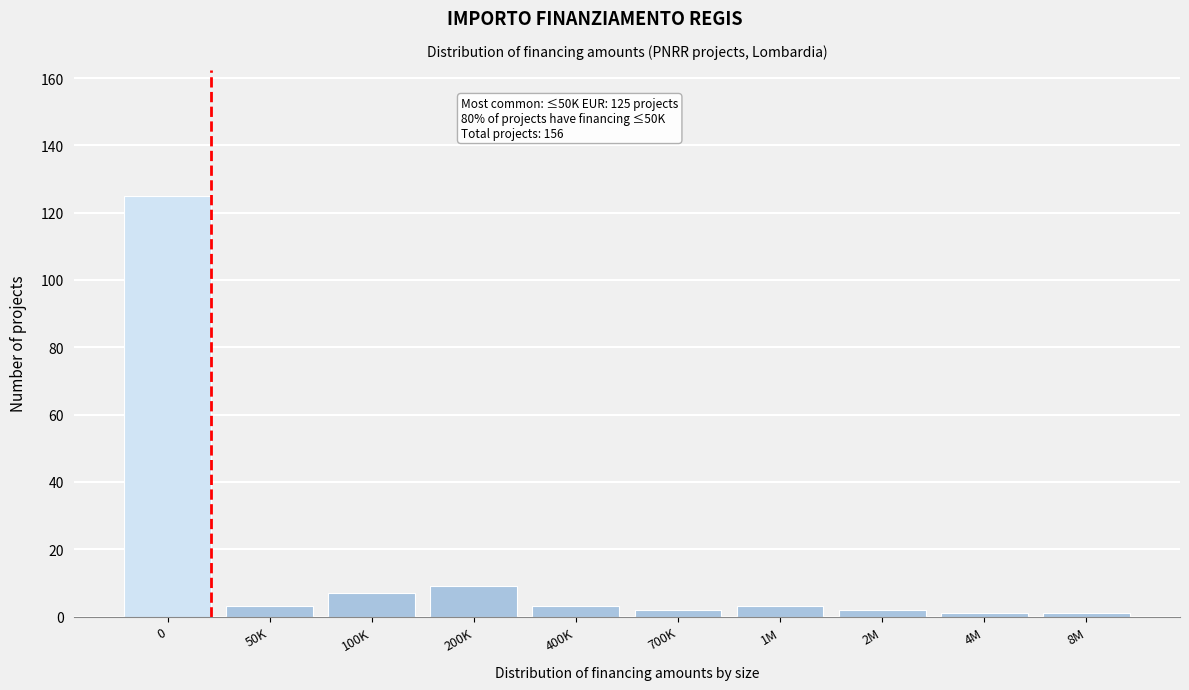

Reading left to right, list all the values displayed in this chart.

0=125	50K=3	100K=7	200K=9	400K=3	700K=2	1M=3	2M=2	4M=1	8M=1